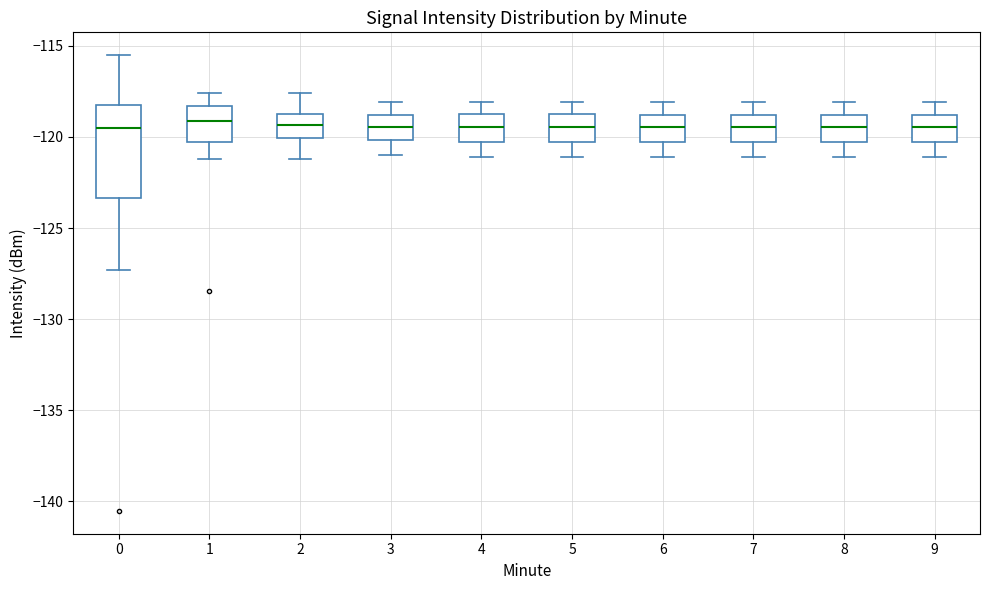

Where does the upper whisker of the box at x = 7 end on the y-axis? The values are not printed on the chart, so give them approximately, as read against the axis.

-118.0